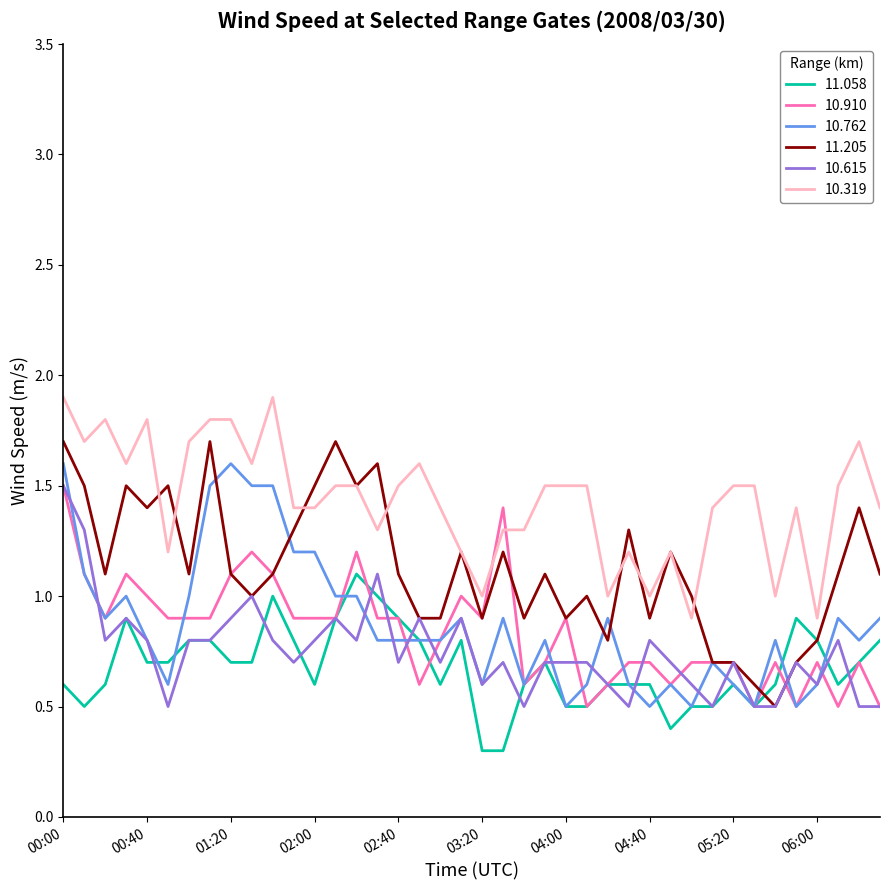

Which series has the largest total across all categories?

10.319